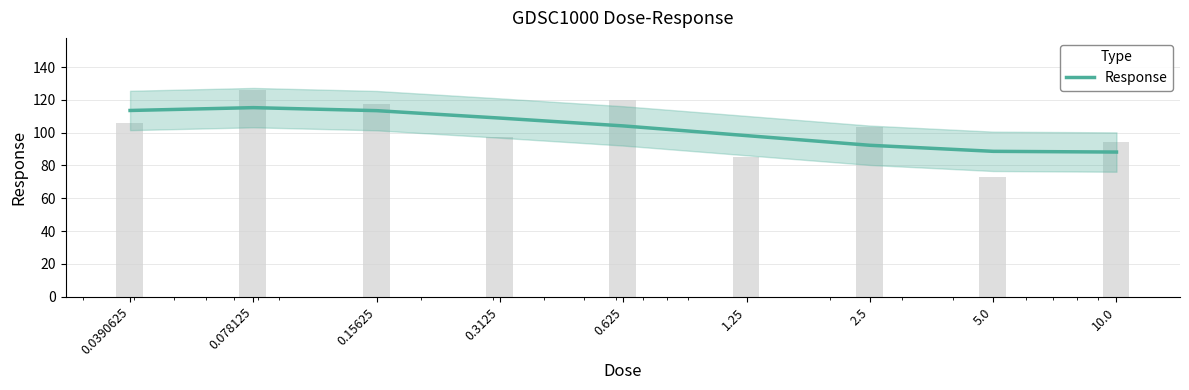

How many data points are less than 104?

4